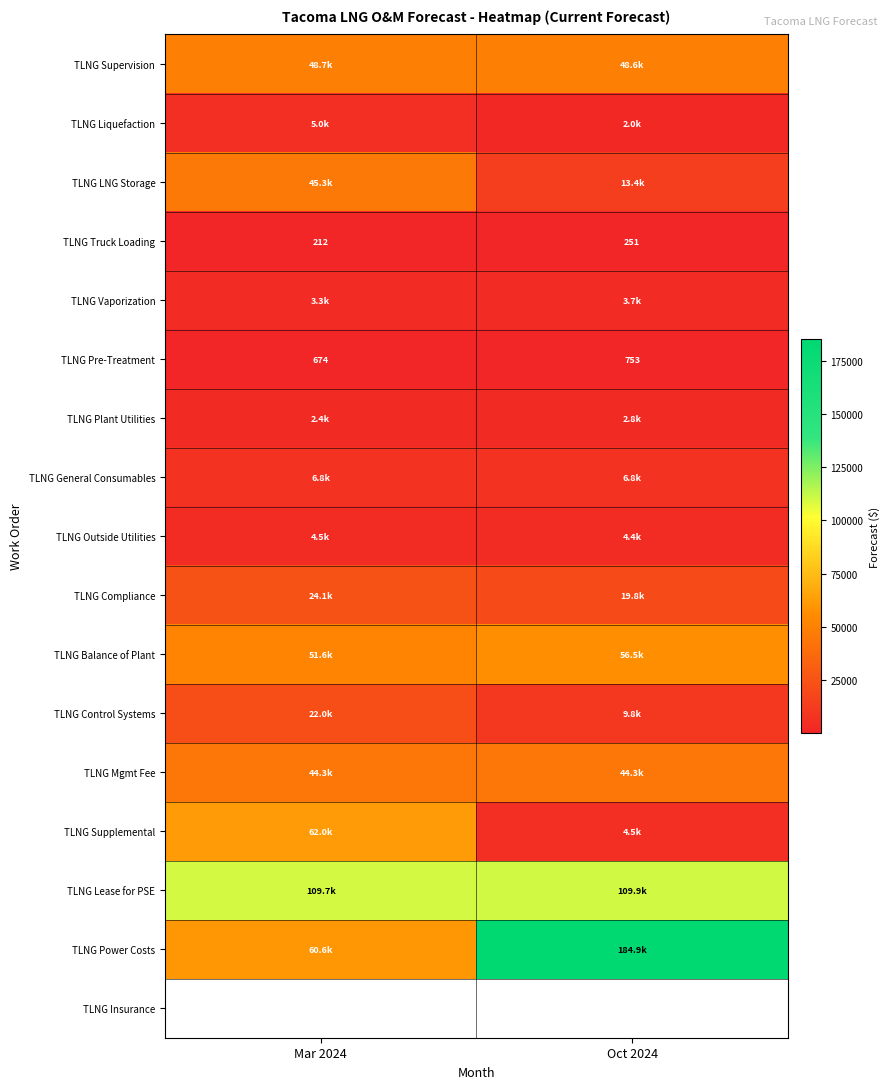

The TLNG Control Systems series shows 21989.5 at Mar 2024. True or false?

True